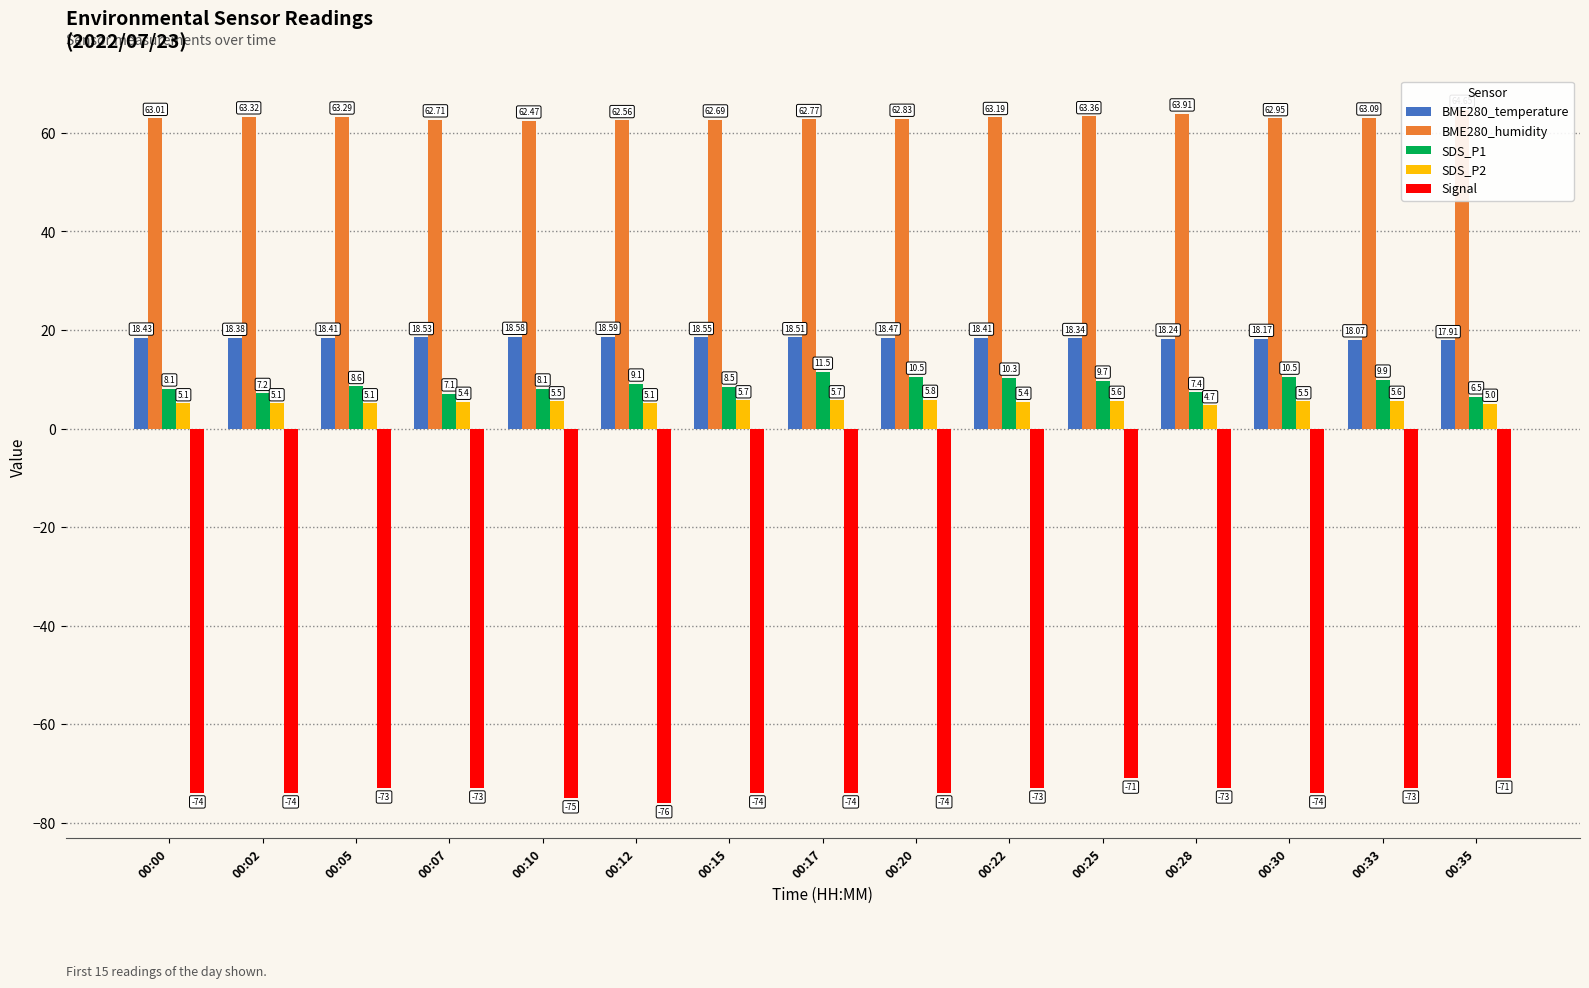

Reading right to left, transcribe all the data shown in this chart.

BME280_temperature: 17.9	18.1	18.2	18.2	18.3	18.4	18.5	18.5	18.6	18.6	18.6	18.5	18.4	18.4	18.4
BME280_humidity: 64.7	63.1	63.0	63.9	63.4	63.2	62.8	62.8	62.7	62.6	62.5	62.7	63.3	63.3	63.0
SDS_P1: 6.5	9.9	10.5	7.4	9.7	10.3	10.5	11.5	8.5	9.1	8.1	7.1	8.6	7.2	8.1
SDS_P2: 5.0	5.6	5.5	4.7	5.6	5.4	5.8	5.7	5.7	5.1	5.5	5.4	5.1	5.1	5.1
Signal: -71.0	-73.0	-74.0	-73.0	-71.0	-73.0	-74.0	-74.0	-74.0	-76.0	-75.0	-73.0	-73.0	-74.0	-74.0